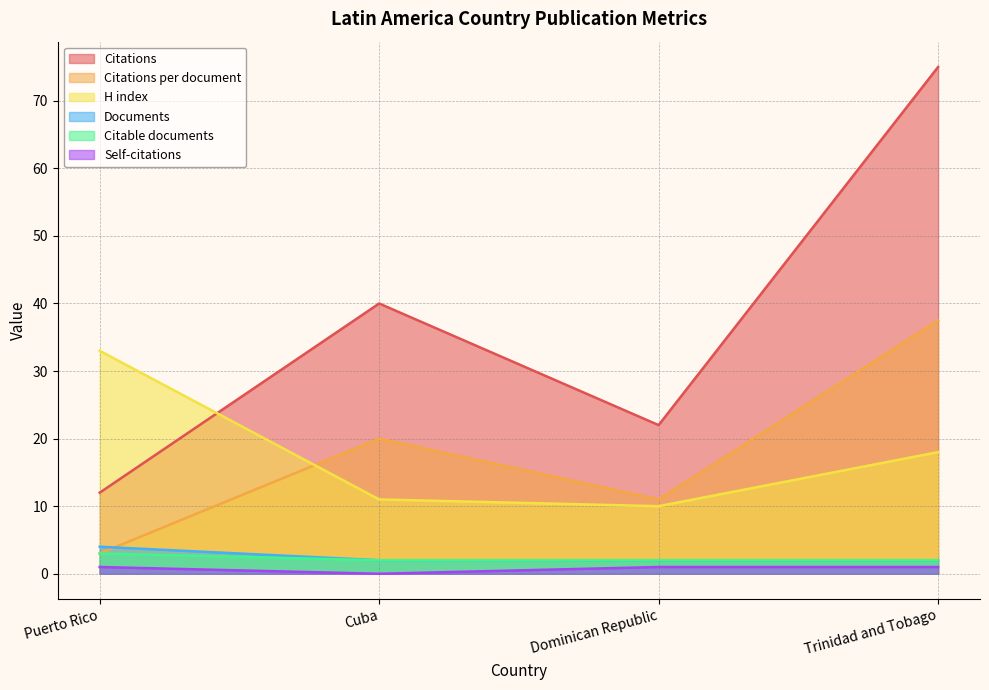

Which category has the lowest value across all series?

Cuba